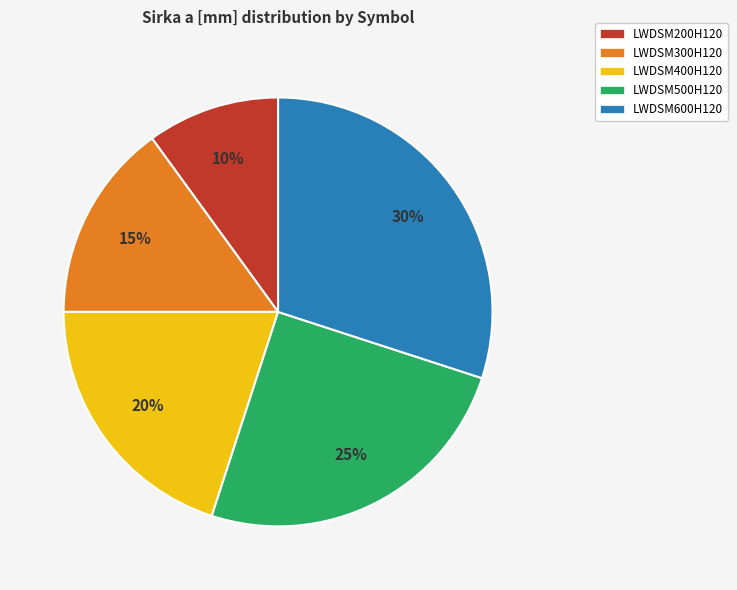

To the nearest percent, what is the difference between the largest and smallest slice percentages?

20%